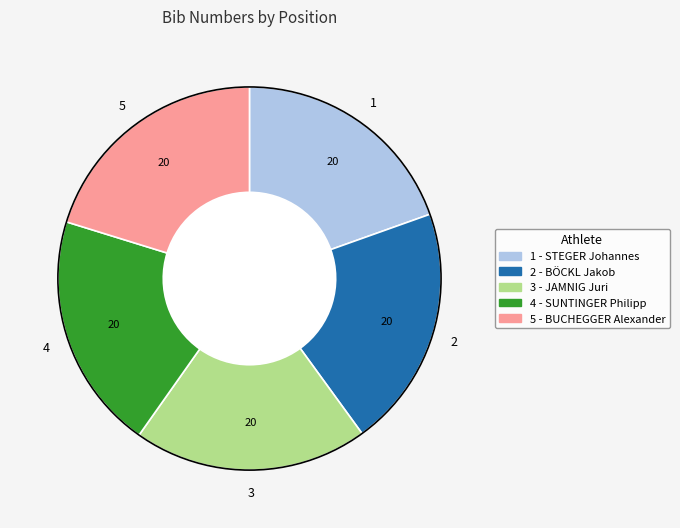

Does 3 - JAMNIG Juri account for over 50% of the chart?

No